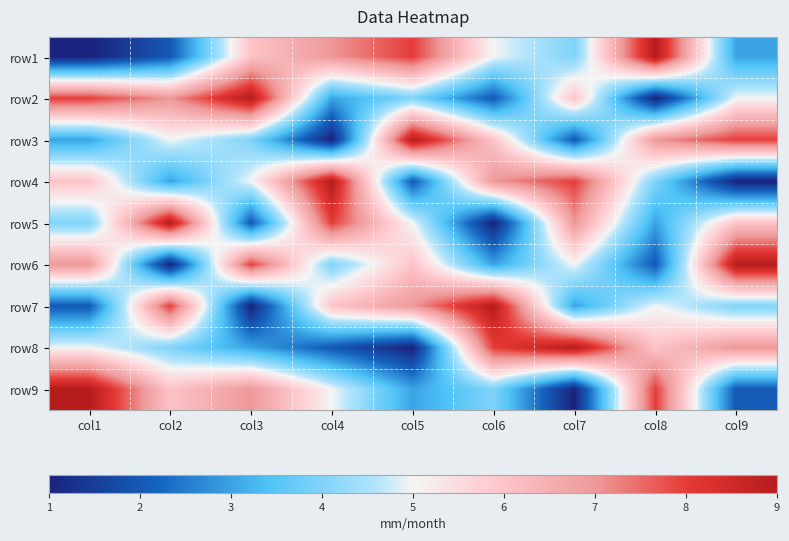

Reading left to right, extract all data points from this chart.

row1: col1=1	col2=2	col3=6	col4=7	col5=8	col6=5	col7=4	col8=9	col9=3
row2: col1=8	col2=7	col3=9	col4=3	col5=4	col6=2	col7=6	col8=1	col9=5
row3: col1=3	col2=5	col3=4	col4=1	col5=9	col6=6	col7=2	col8=7	col9=8
row4: col1=6	col2=3	col3=5	col4=9	col5=2	col6=7	col7=8	col8=4	col9=1
row5: col1=4	col2=9	col3=2	col4=8	col5=5	col6=1	col7=7	col8=3	col9=6
row6: col1=7	col2=1	col3=8	col4=4	col5=6	col6=3	col7=5	col8=2	col9=9
row7: col1=2	col2=8	col3=1	col4=6	col5=7	col6=9	col7=3	col8=5	col9=4
row8: col1=5	col2=4	col3=3	col4=2	col5=1	col6=8	col7=9	col8=6	col9=7
row9: col1=9	col2=6	col3=7	col4=5	col5=3	col6=4	col7=1	col8=8	col9=2